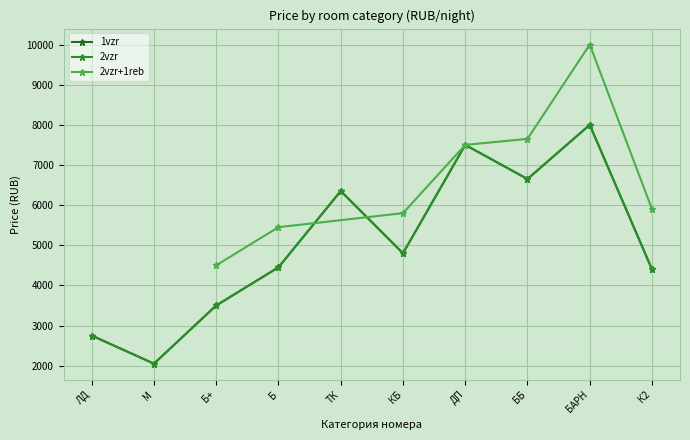

What is the sum of all 1vzr values?

50450